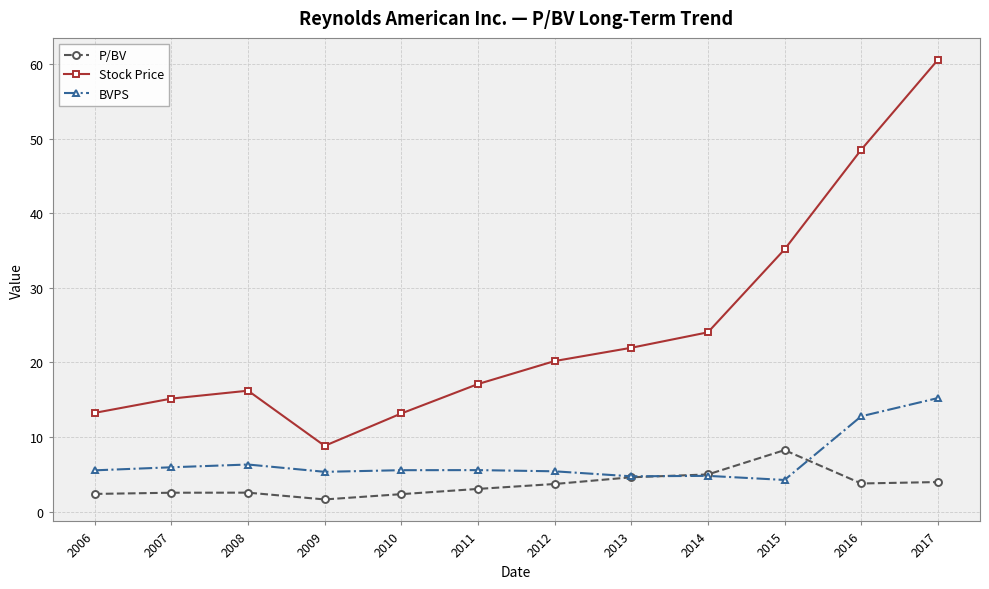

At which label does Stock Price reach its peak?

2017